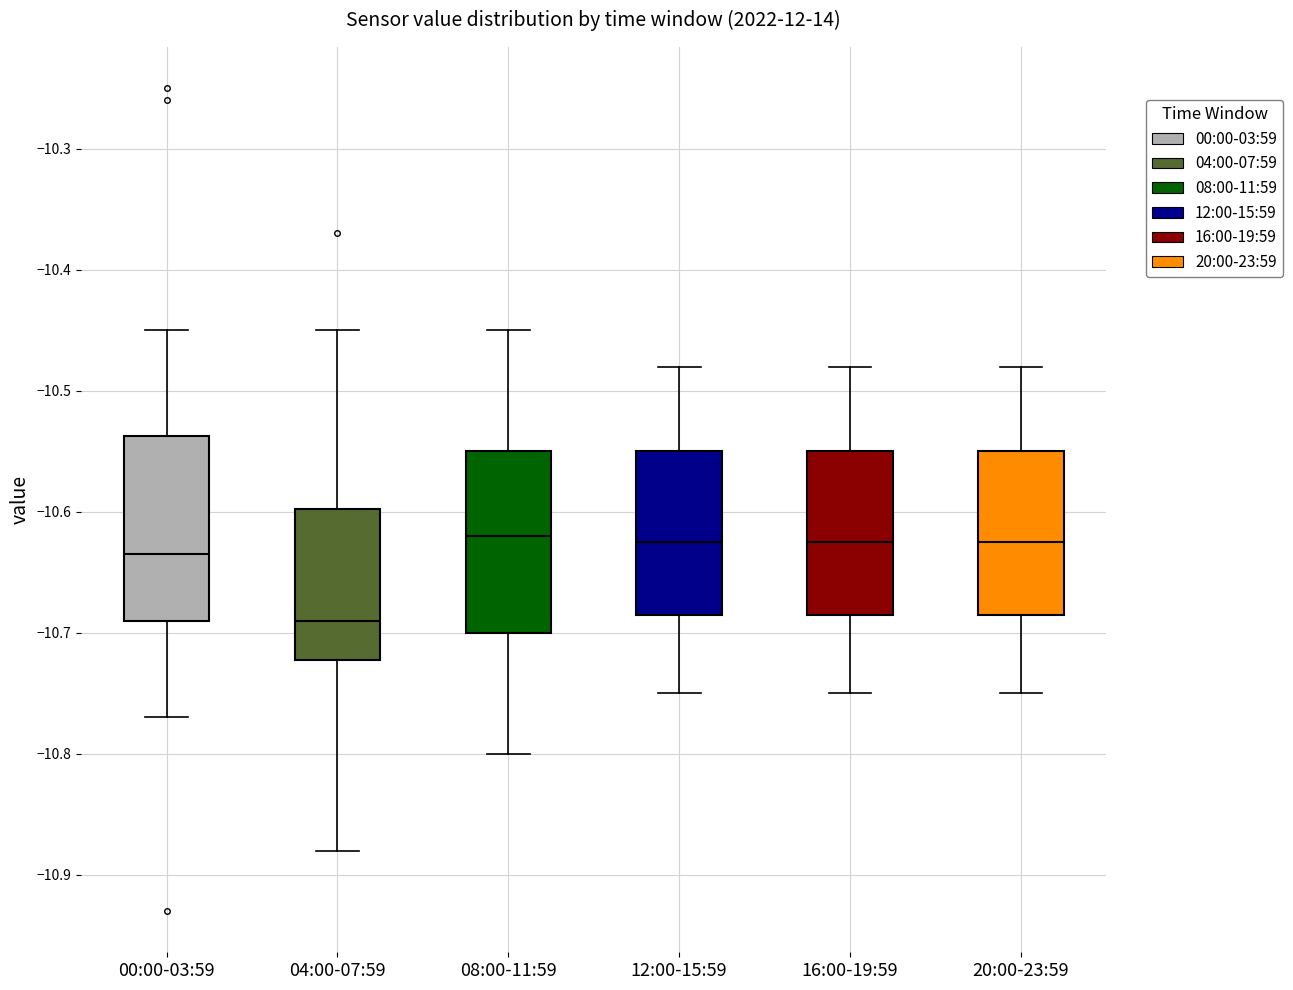

Reading left to right, read every box against the y-axis: the position of its median line, the range the box covers, and the ends of its whiskers. The values are not printed on the chart, so give them approximately, as read against the axis.

00:00-03:59: median -10.63, box -10.69 to -10.54, whiskers -10.77 to -10.45
04:00-07:59: median -10.69, box -10.72 to -10.60, whiskers -10.88 to -10.45
08:00-11:59: median -10.62, box -10.70 to -10.55, whiskers -10.80 to -10.45
12:00-15:59: median -10.62, box -10.68 to -10.55, whiskers -10.75 to -10.48
16:00-19:59: median -10.62, box -10.68 to -10.55, whiskers -10.75 to -10.48
20:00-23:59: median -10.62, box -10.68 to -10.55, whiskers -10.75 to -10.48